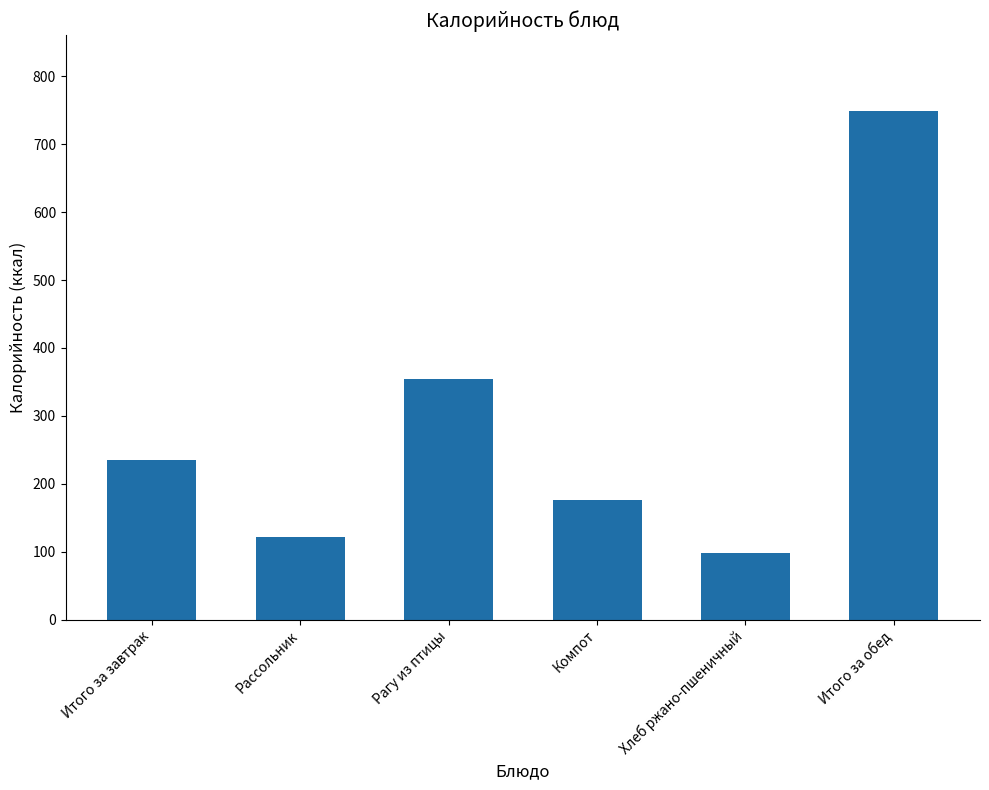

Rank the categories by value from lowest to highest.

Хлеб ржано-пшеничный, Рассольник, Компот, Итого за завтрак, Рагу из птицы, Итого за обед